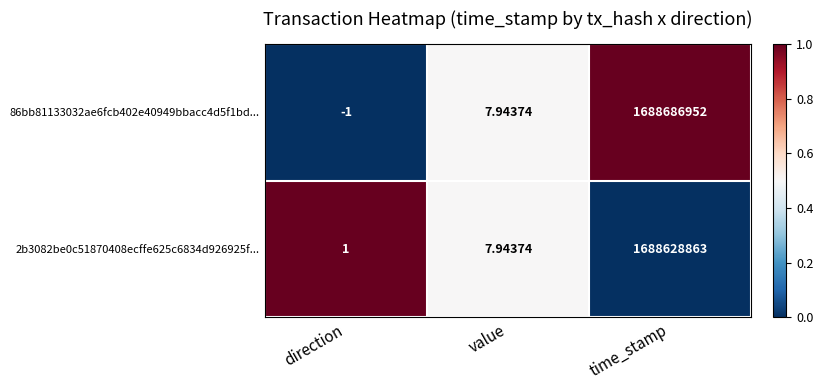

How many series are shown in this chart?

2